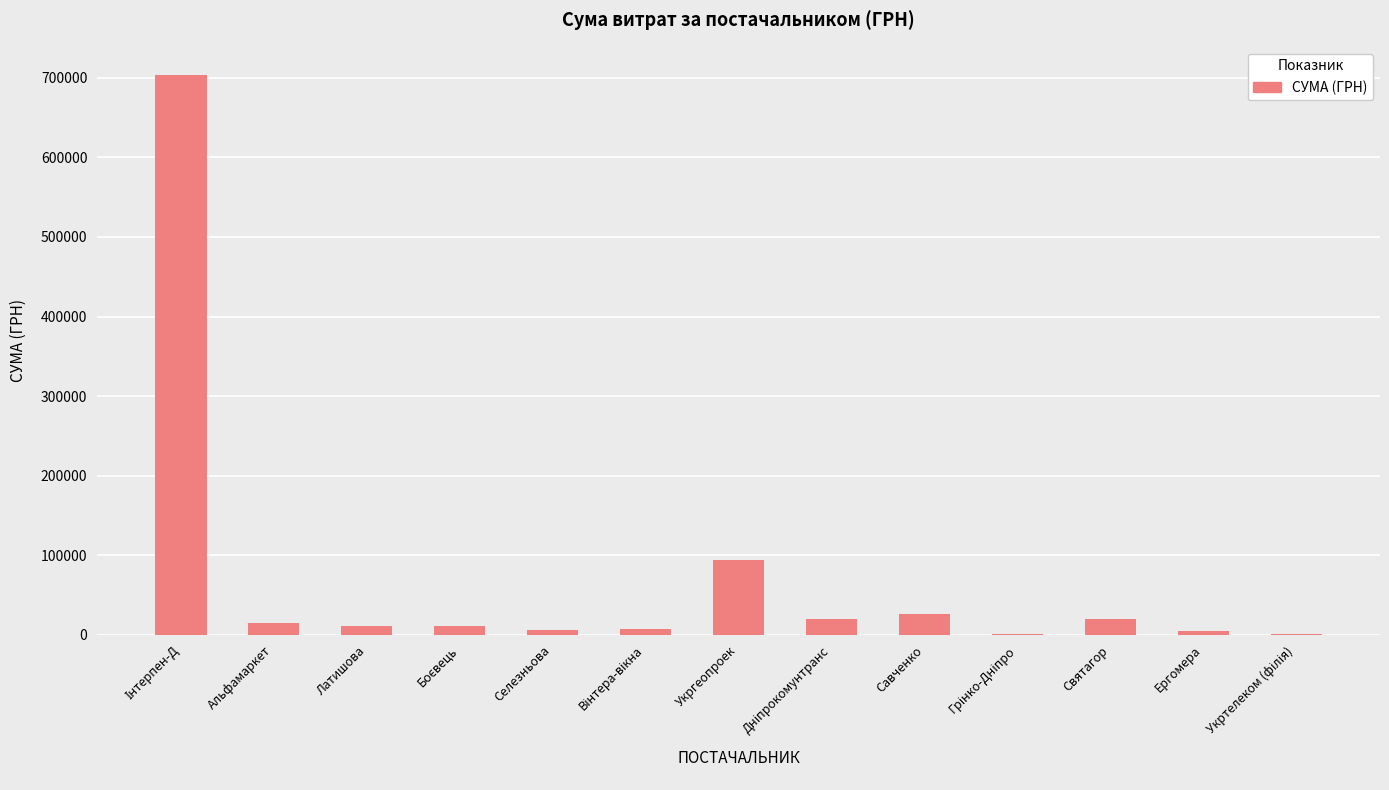

Are the bars grouped side by side (vs. stacked)?

No